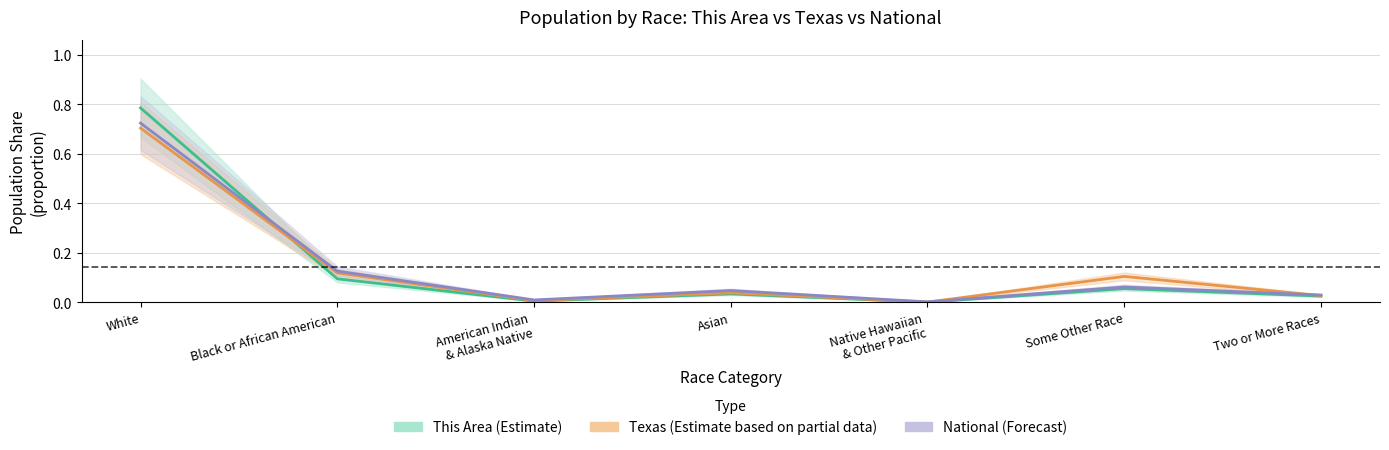

What is the greatest value displayed?

0.8